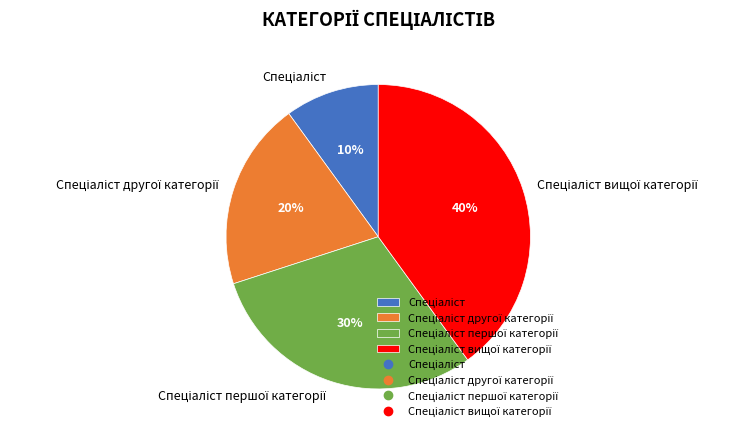

To the nearest percent, what is the difference between the largest and smallest slice percentages?

30%